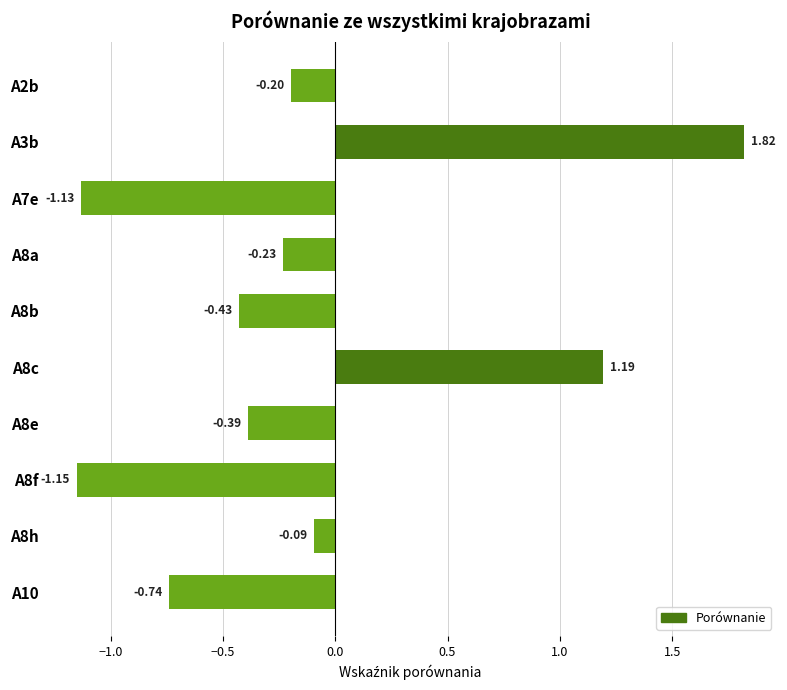

How many bars are there in total?

10